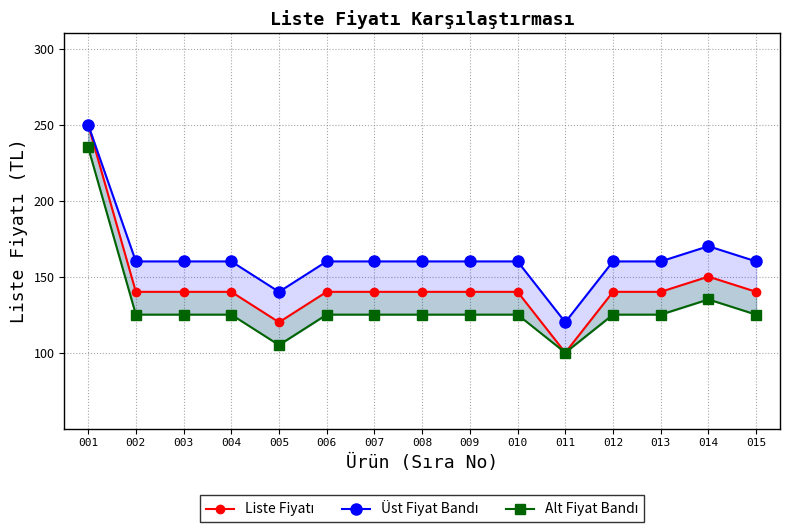

At how many categories does at least one series exceed 196?

1